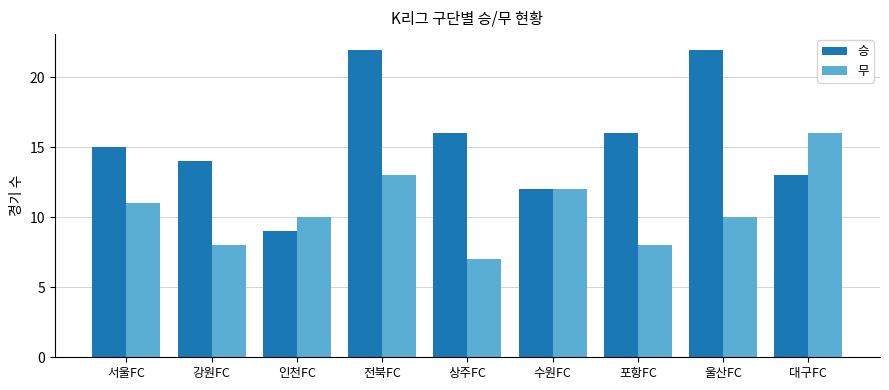

What is the difference between the 무 values at 포항FC and 서울FC?

3